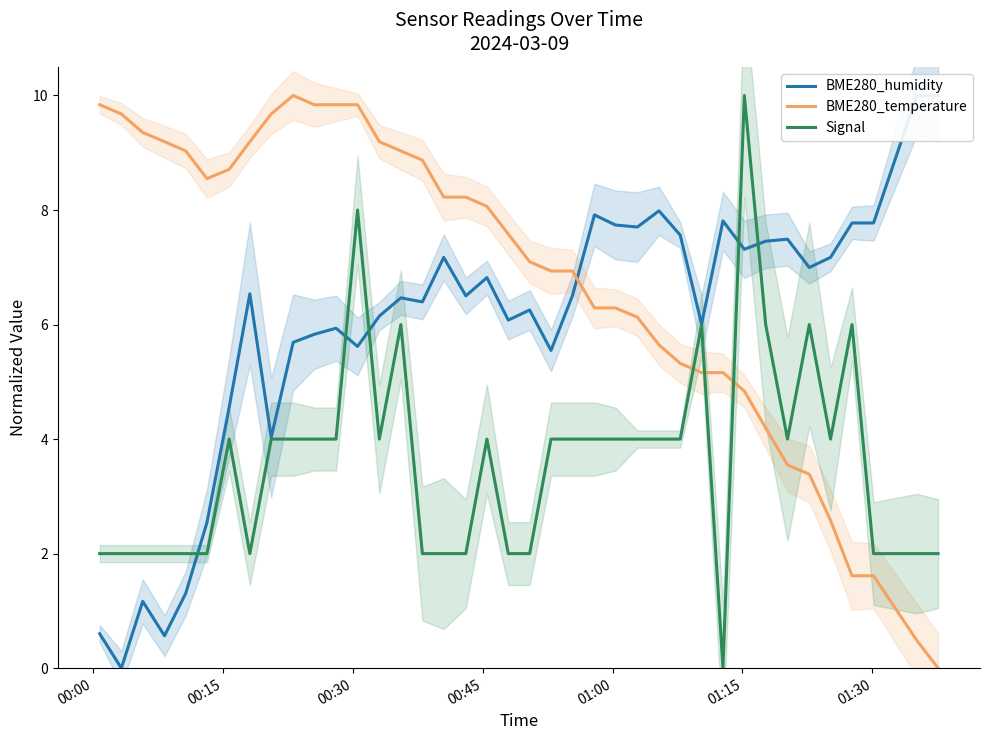

True or false: BME280_temperature has a value of 9.8 at 00:00.

True